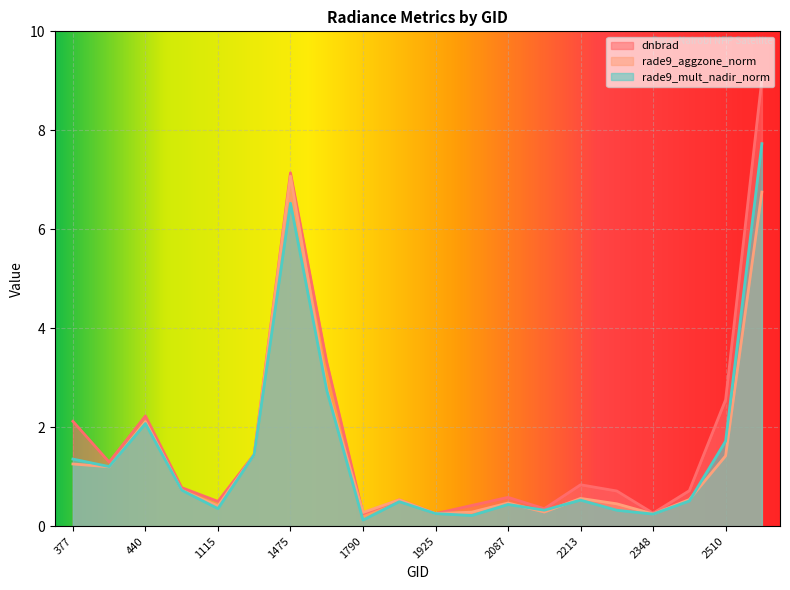

Reading left to right, extract all data points from this chart.

dnbrad: 377=2.1	413=1.3	440=2.2	1079=0.8	1115=0.5	1277=1.4	1475=7.1	1511=3.3	1790=0.3	1889=0.5	1925=0.3	1988=0.4	2087=0.6	2123=0.4	2213=0.8	2249=0.7	2348=0.3	2411=0.7	2510=2.6	2600=9.0
rade9_aggzone_norm: 377=1.3	413=1.2	440=2.1	1079=0.7	1115=0.4	1277=1.4	1475=7.1	1511=2.8	1790=0.3	1889=0.5	1925=0.3	1988=0.3	2087=0.5	2123=0.3	2213=0.6	2249=0.5	2348=0.2	2411=0.5	2510=1.4	2600=6.8
rade9_mult_nadir_norm: 377=1.4	413=1.2	440=2.1	1079=0.7	1115=0.4	1277=1.4	1475=6.5	1511=2.7	1790=0.1	1889=0.5	1925=0.3	1988=0.2	2087=0.4	2123=0.3	2213=0.5	2249=0.3	2348=0.2	2411=0.5	2510=1.7	2600=7.7